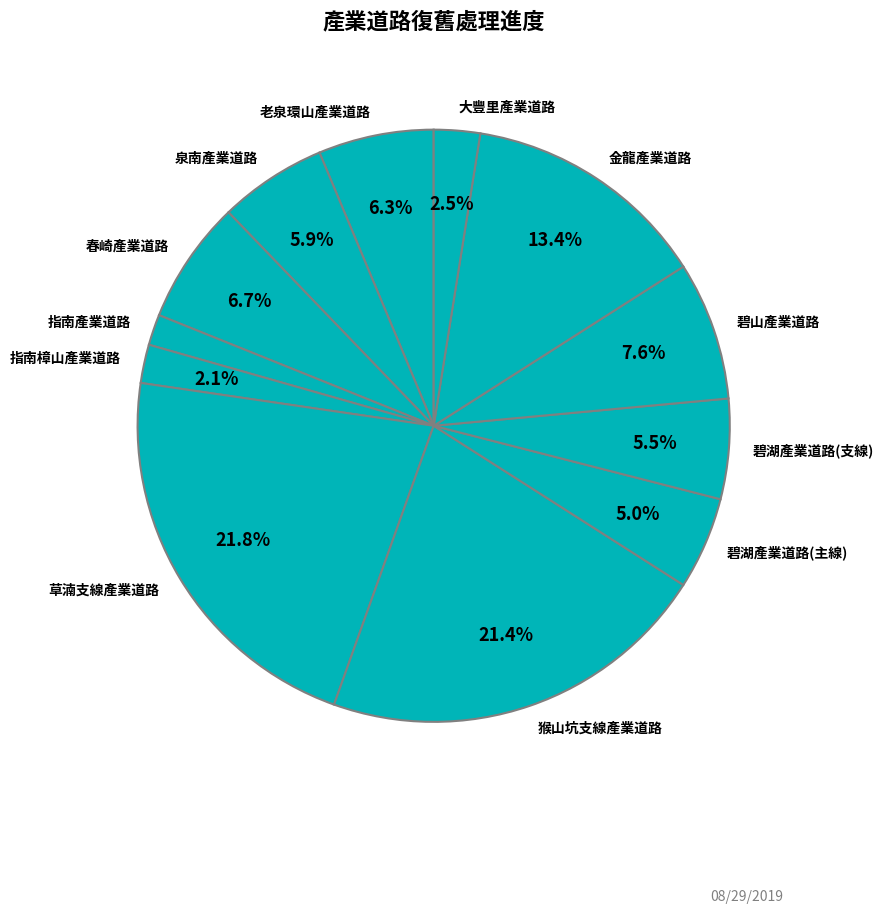

How many segments does this pie chart have?

12